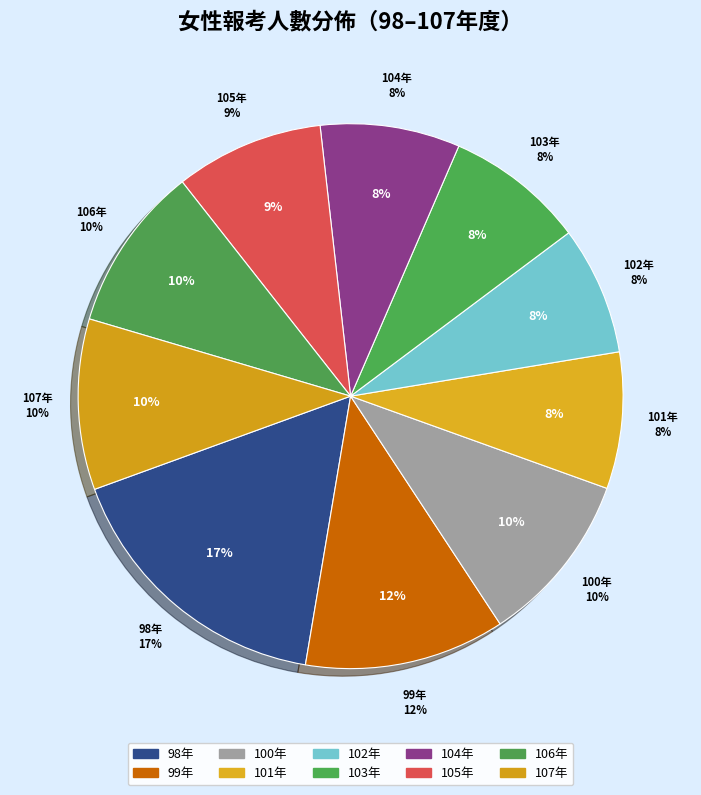

To the nearest percent, what is the difference between the 98 and 104 slice percentages?

9%